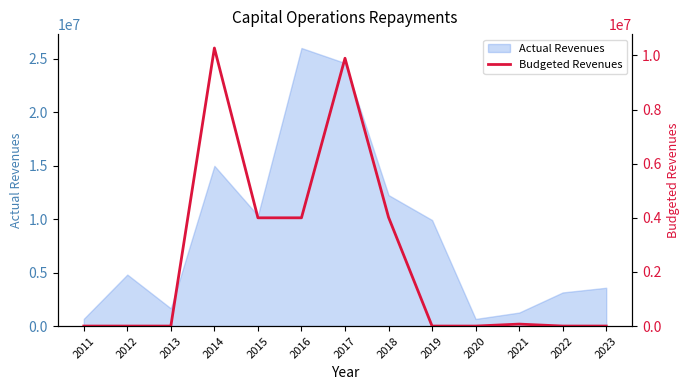

The value of Actual Revenues at 2023 is 3581240.5. True or false?

True